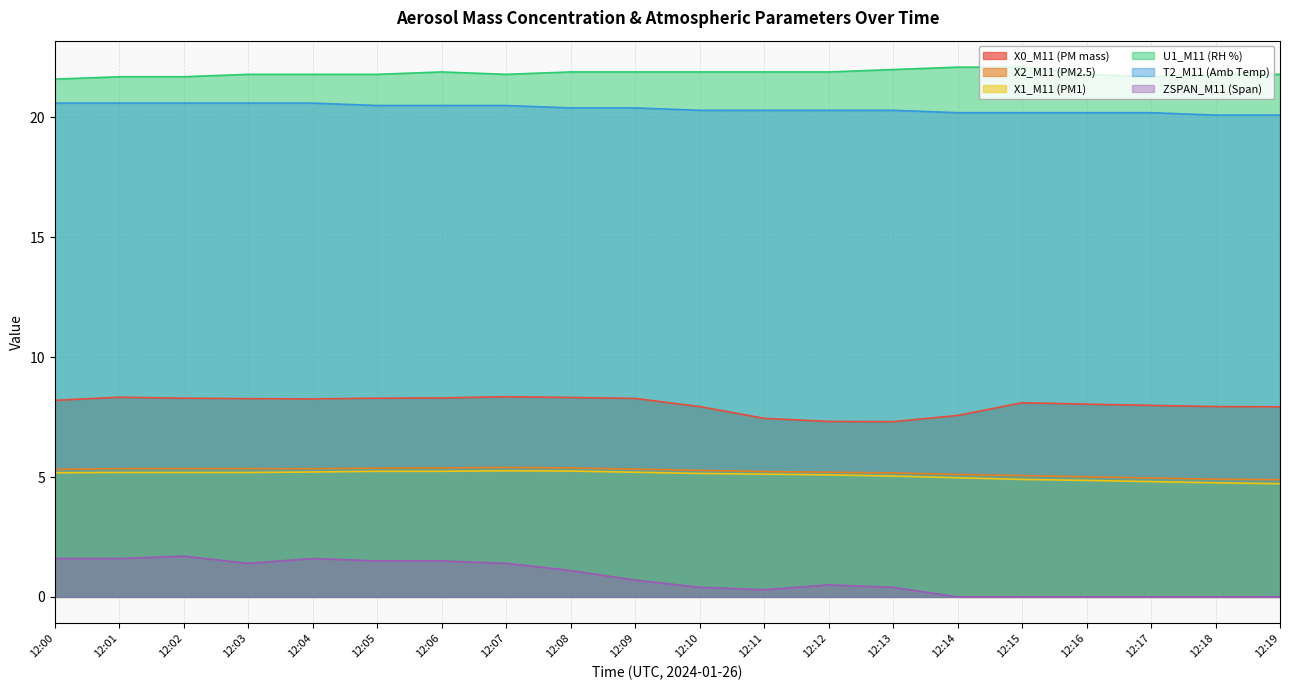

What is the difference between the maximum and minimum values in the X0_M11 (PM mass) series?

1.0